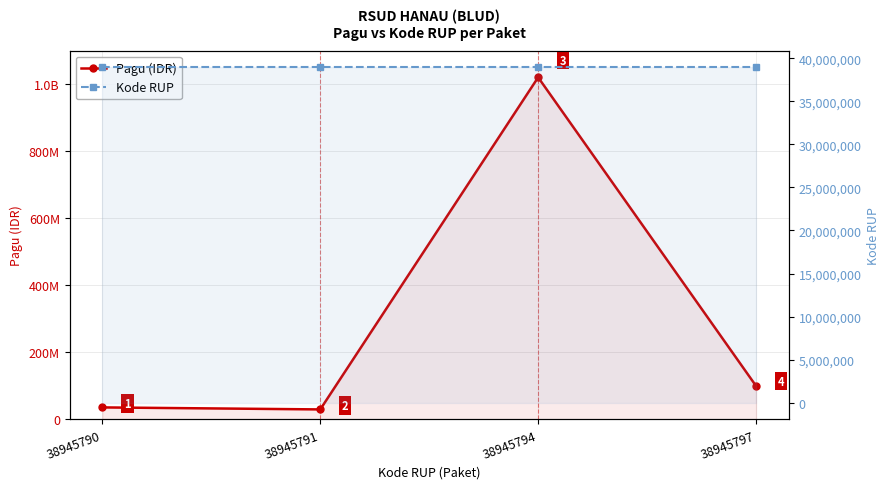

Reading right to left, list all the values displayed in this chart.

Pagu (IDR): 100000000	1020000000	30000000	36000000
Kode RUP: 38945797	38945794	38945791	38945790